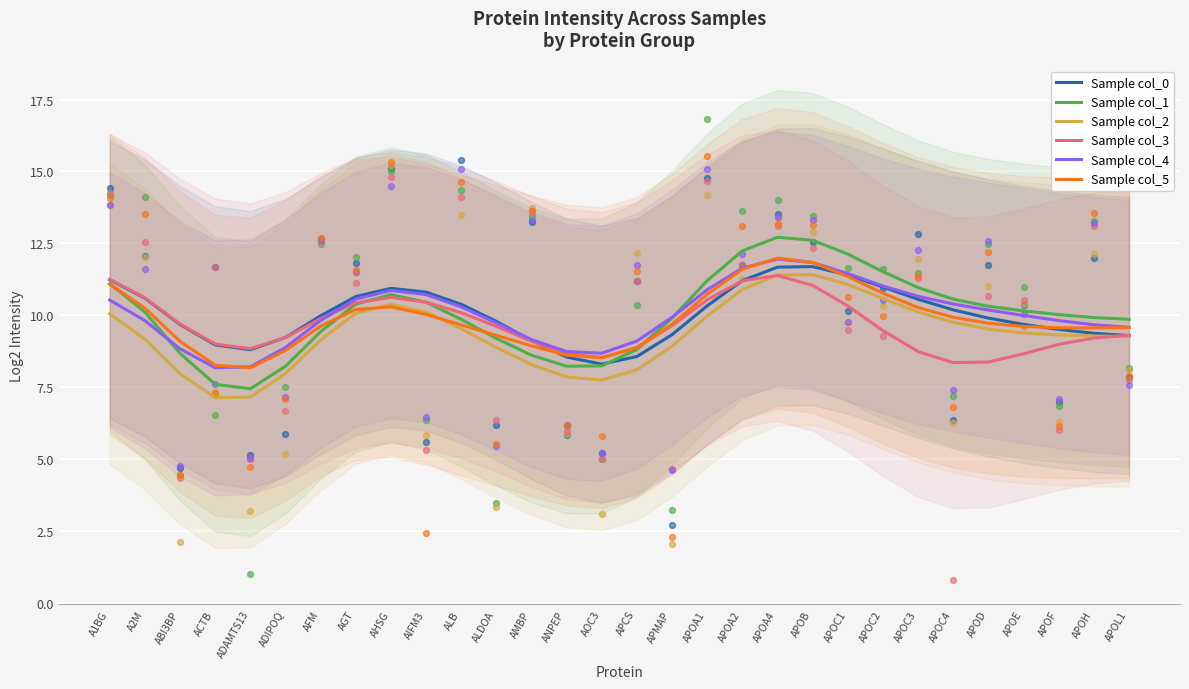

Which series has the largest total across all categories?

Sample col_1